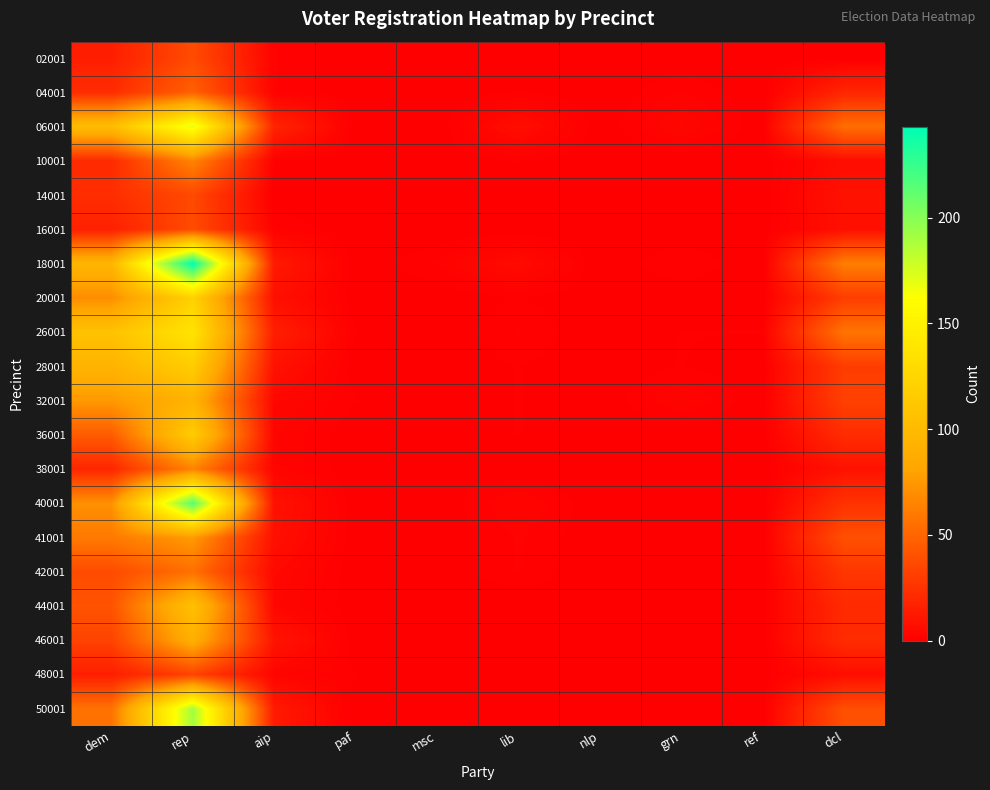

Reading left to right, transcribe all the data shown in this chart.

02001: dem=15	rep=37	aip=2	paf=0	msc=0	lib=0	nlp=0	grn=0	ref=0	dcl=0
04001: dem=22	rep=48	aip=2	paf=0	msc=0	lib=1	nlp=0	grn=2	ref=0	dcl=19
06001: dem=102	rep=170	aip=18	paf=0	msc=0	lib=7	nlp=0	grn=4	ref=0	dcl=54
10001: dem=21	rep=65	aip=1	paf=0	msc=0	lib=1	nlp=0	grn=0	ref=0	dcl=7
14001: dem=23	rep=36	aip=0	paf=0	msc=0	lib=0	nlp=0	grn=0	ref=0	dcl=9
16001: dem=16	rep=37	aip=2	paf=0	msc=0	lib=0	nlp=0	grn=0	ref=0	dcl=8
18001: dem=96	rep=243	aip=13	paf=0	msc=2	lib=6	nlp=0	grn=2	ref=0	dcl=62
20001: dem=69	rep=121	aip=8	paf=0	msc=0	lib=1	nlp=0	grn=0	ref=0	dcl=30
26001: dem=107	rep=138	aip=15	paf=1	msc=0	lib=2	nlp=0	grn=1	ref=1	dcl=57
28001: dem=94	rep=117	aip=9	paf=0	msc=0	lib=1	nlp=0	grn=1	ref=0	dcl=30
32001: dem=75	rep=93	aip=4	paf=1	msc=0	lib=1	nlp=0	grn=3	ref=0	dcl=32
36001: dem=45	rep=116	aip=3	paf=0	msc=0	lib=1	nlp=0	grn=0	ref=0	dcl=22
38001: dem=19	rep=64	aip=3	paf=0	msc=1	lib=0	nlp=0	grn=0	ref=0	dcl=9
40001: dem=71	rep=216	aip=9	paf=0	msc=0	lib=3	nlp=0	grn=0	ref=0	dcl=25
41001: dem=60	rep=76	aip=8	paf=0	msc=0	lib=2	nlp=0	grn=0	ref=0	dcl=39
42001: dem=37	rep=55	aip=5	paf=0	msc=0	lib=2	nlp=0	grn=0	ref=0	dcl=27
44001: dem=41	rep=106	aip=4	paf=0	msc=0	lib=0	nlp=0	grn=1	ref=0	dcl=21
46001: dem=33	rep=90	aip=10	paf=0	msc=0	lib=1	nlp=0	grn=0	ref=0	dcl=22
48001: dem=15	rep=33	aip=3	paf=1	msc=0	lib=0	nlp=0	grn=0	ref=0	dcl=7
50001: dem=56	rep=191	aip=13	paf=0	msc=0	lib=0	nlp=0	grn=0	ref=0	dcl=39